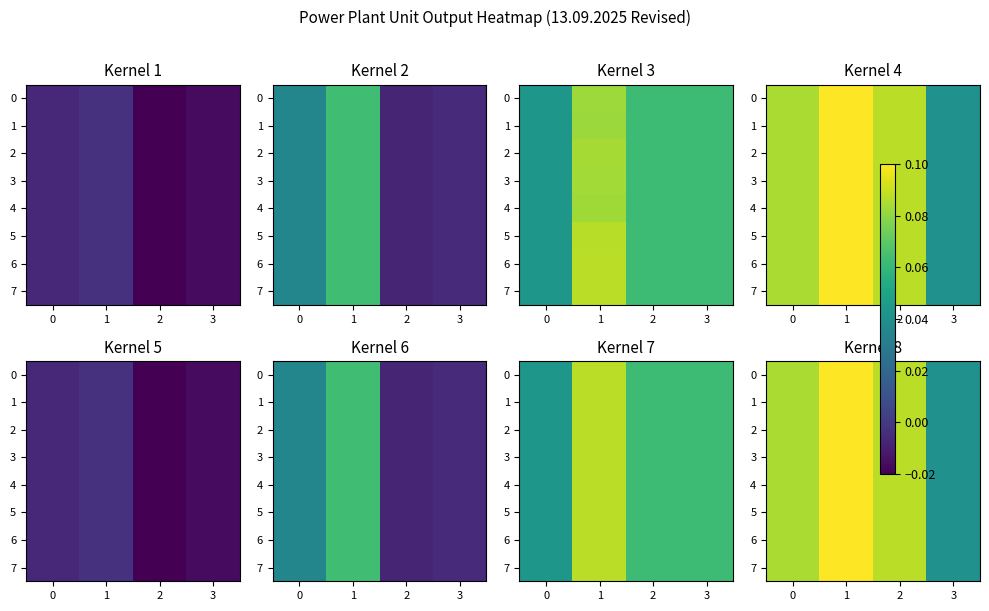

What is the difference between the 7 values at 3 and 1?

0.1